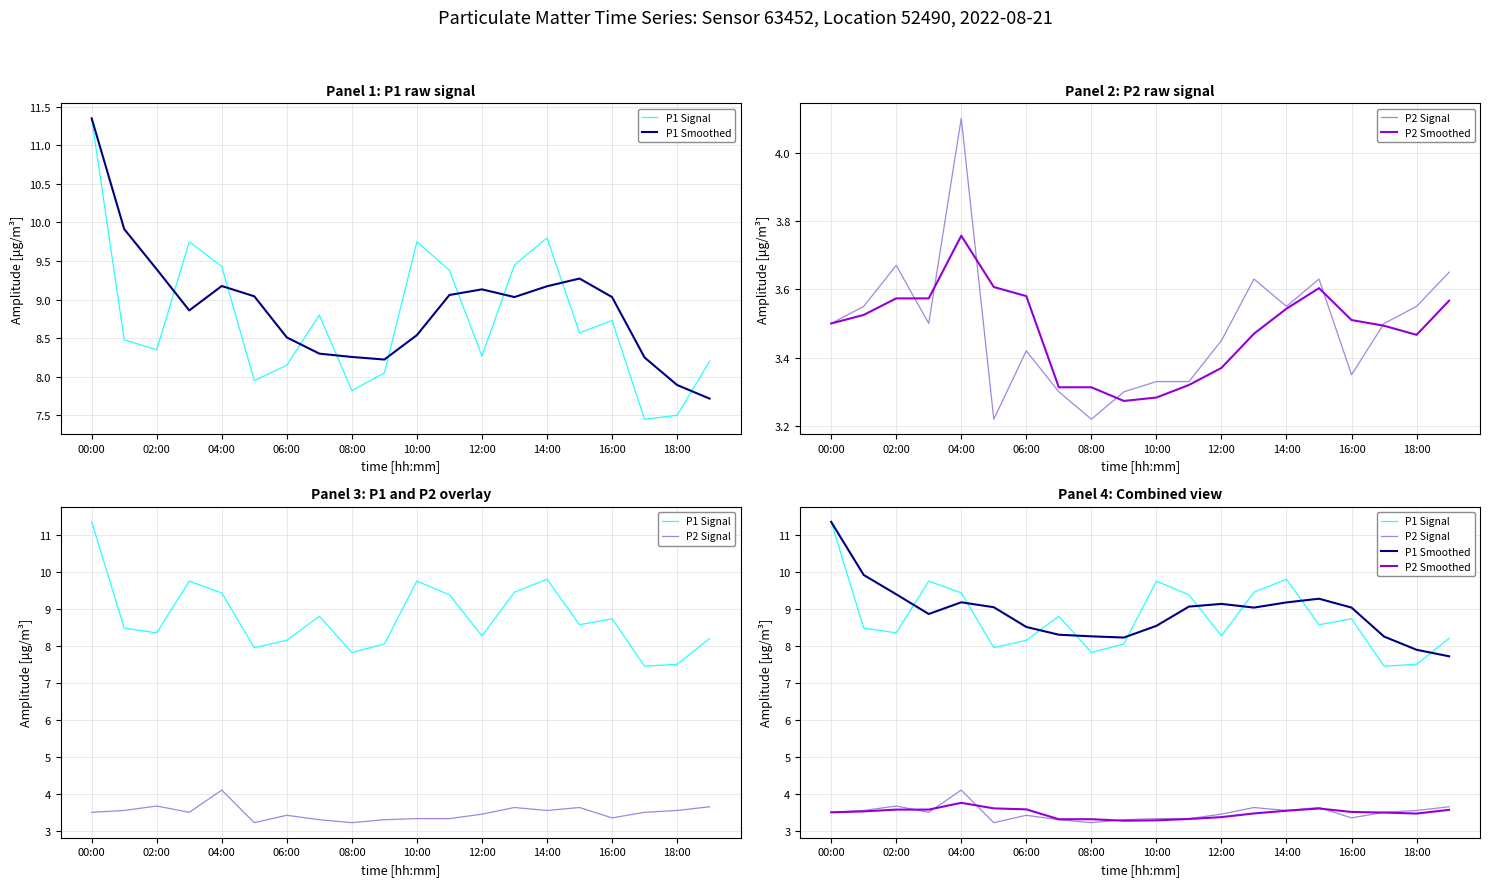

What is the label of the 3rd point from the right?

17